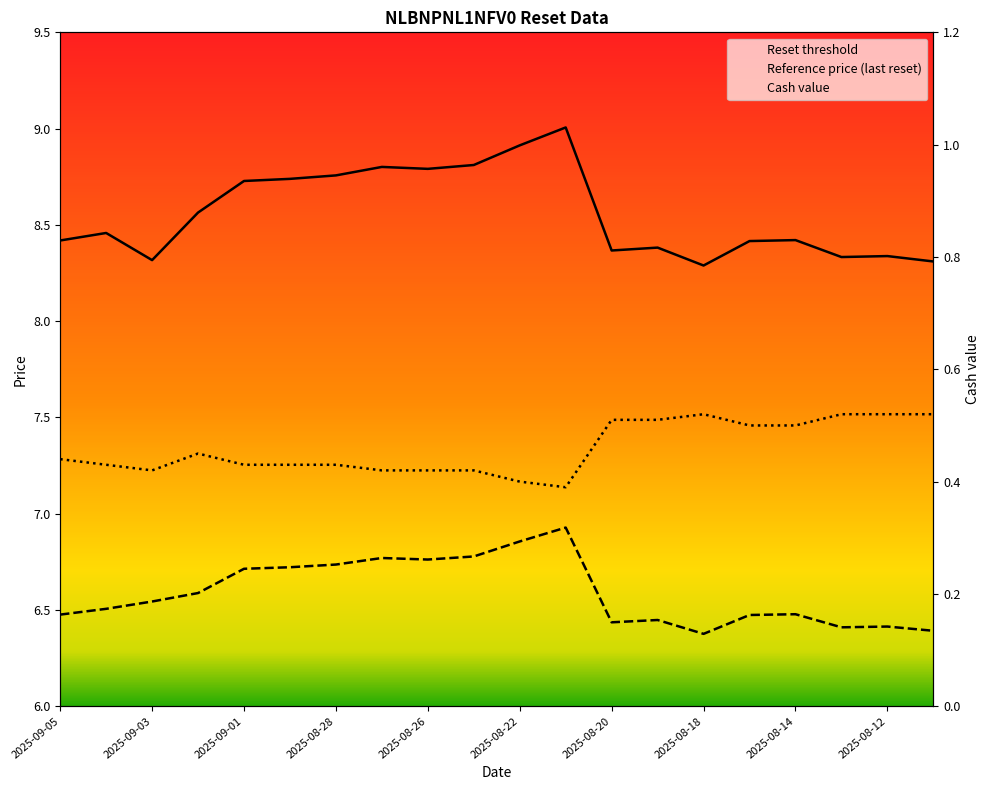

What is the difference between the maximum and minimum values in the Cash value series?

0.1